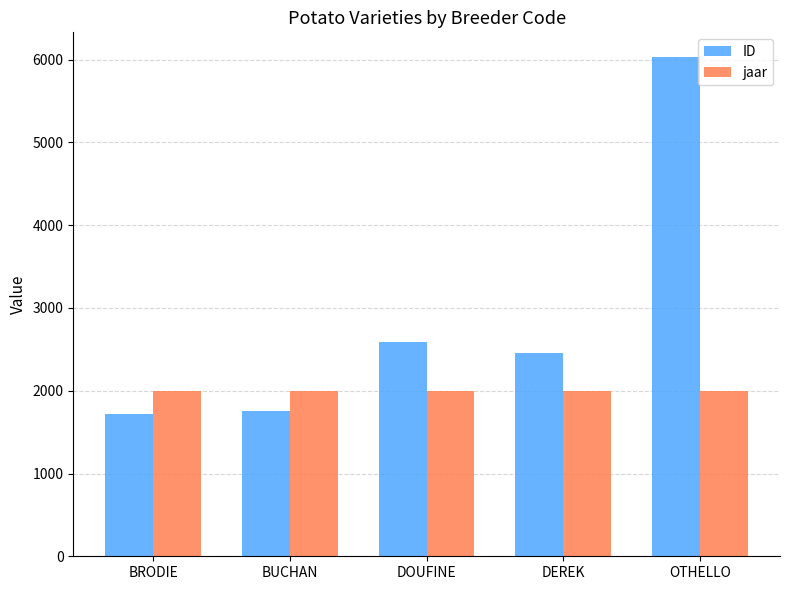

What is the difference between the maximum and minimum values in the jaar series?

3